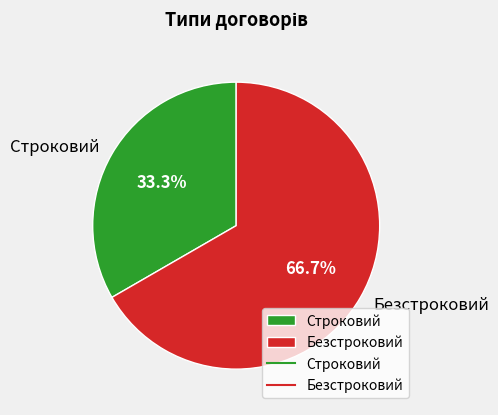

What portion of the pie excludes Безстроковий?

33.3%